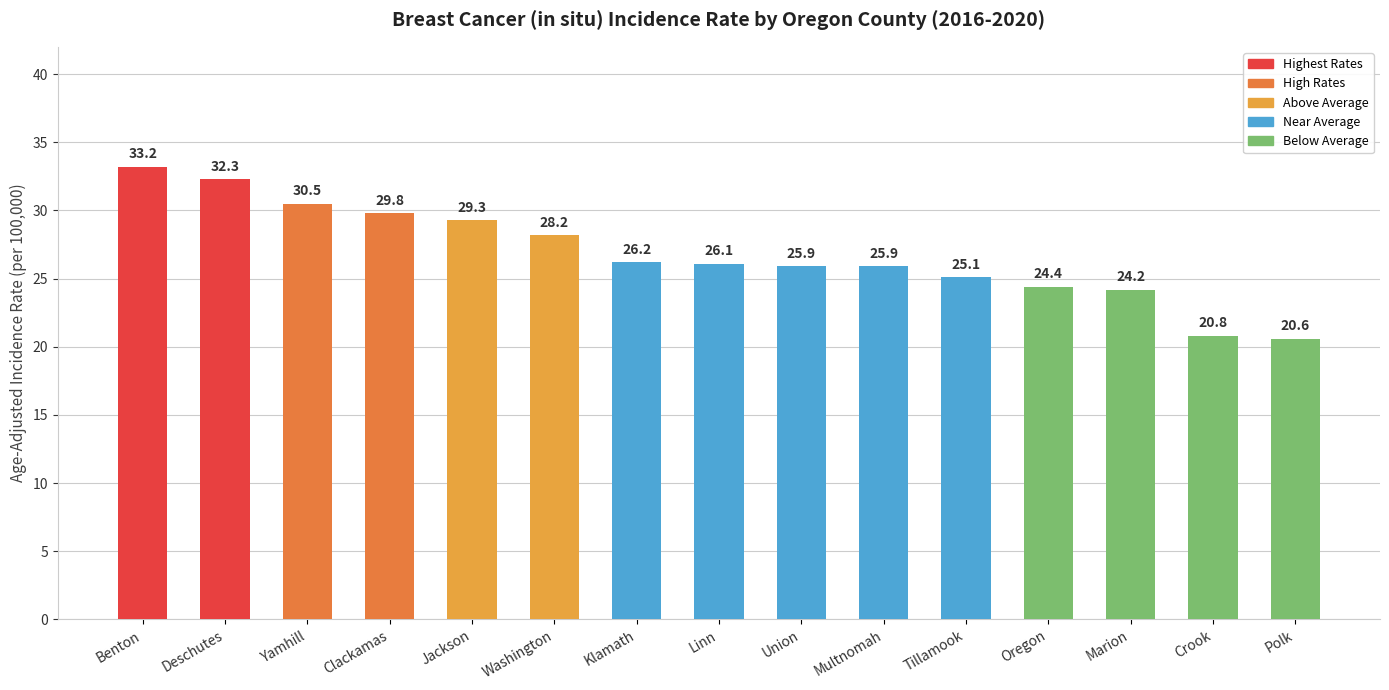

Read the value at Tillamook.

25.1